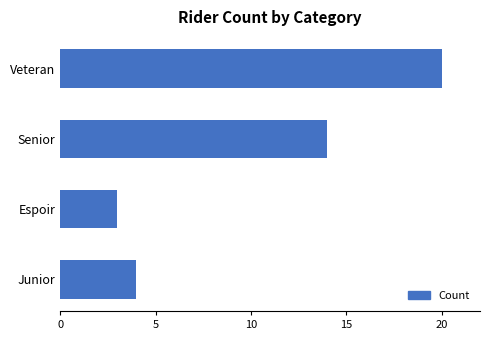

Approximately how many times larger is the value at Senior compared to Junior?

3.5